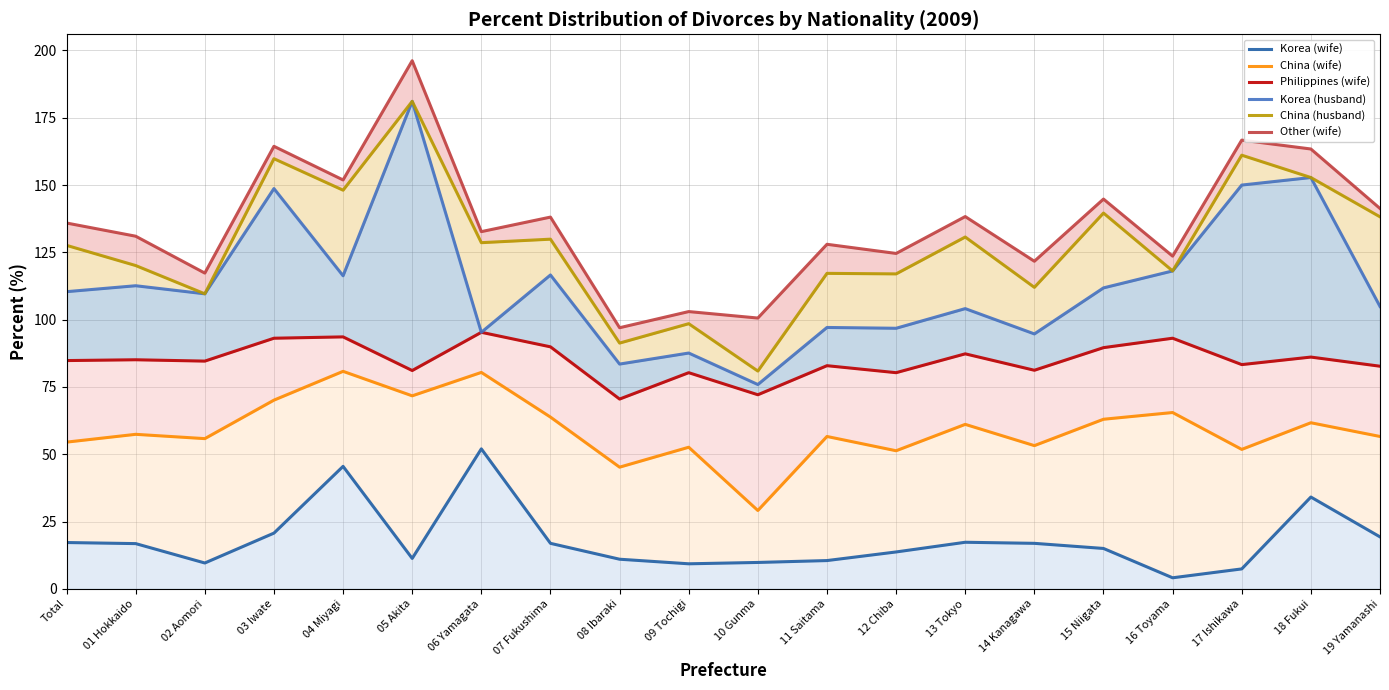

How many values in the Korea (husband) series are below 110?

10